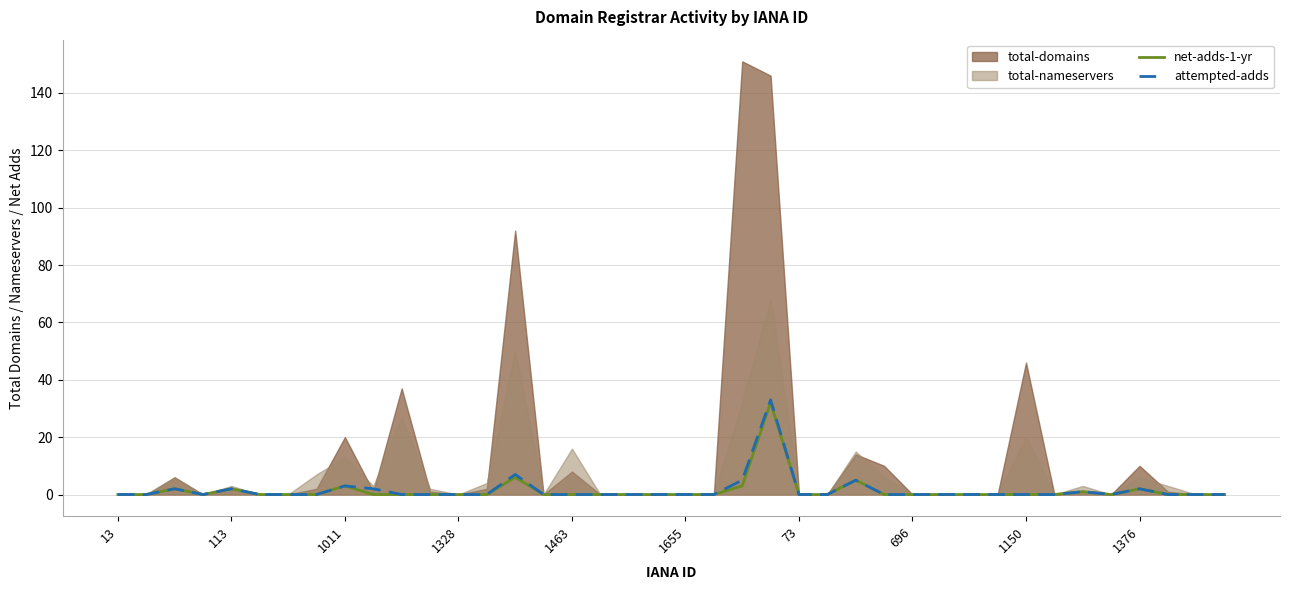

True or false: attempted-adds and net-adds-1-yr cross at least once.

False